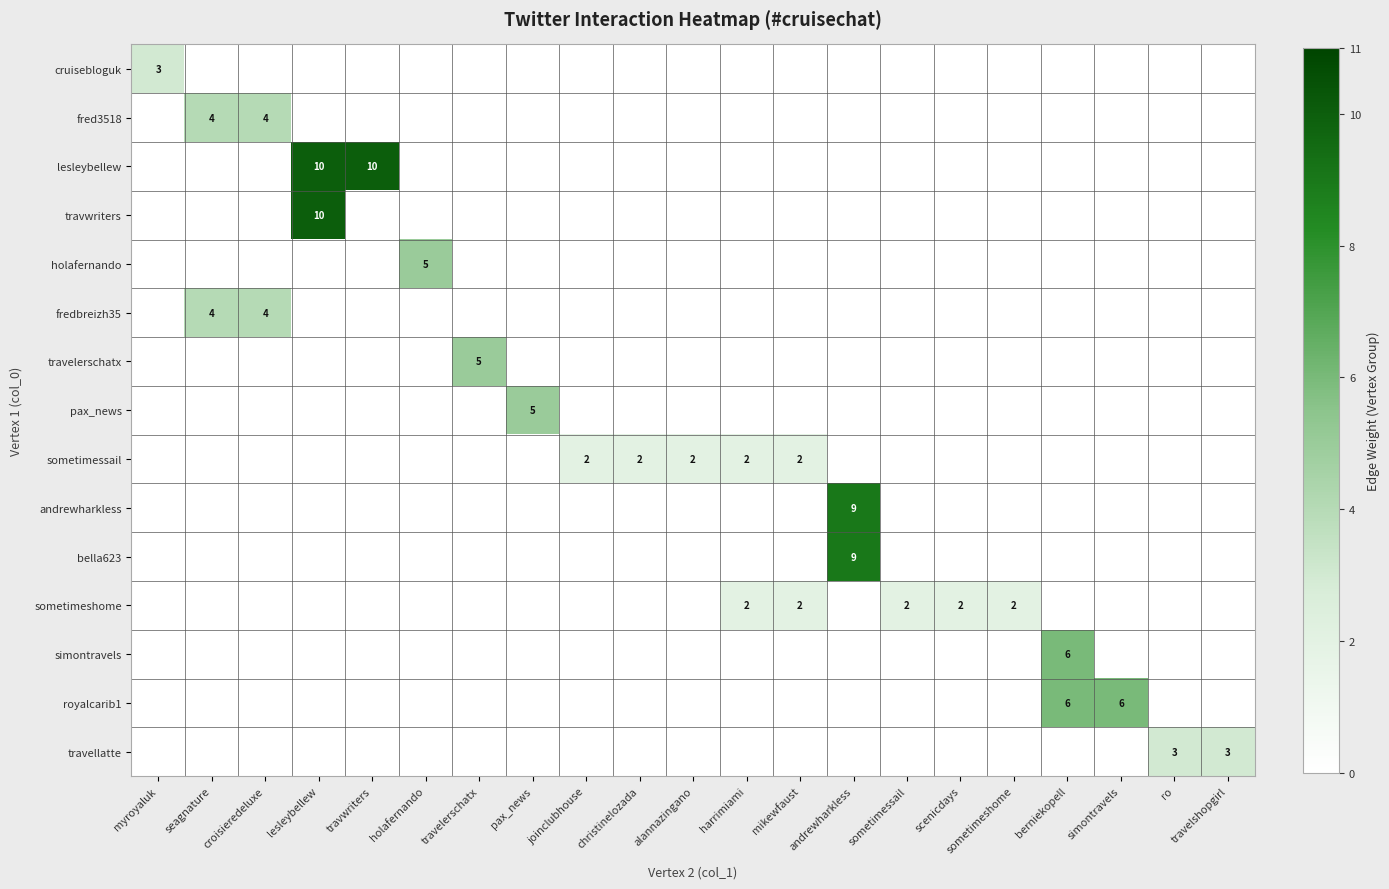

True or false: lesleybellew has a value of 10 at travwriters.

True